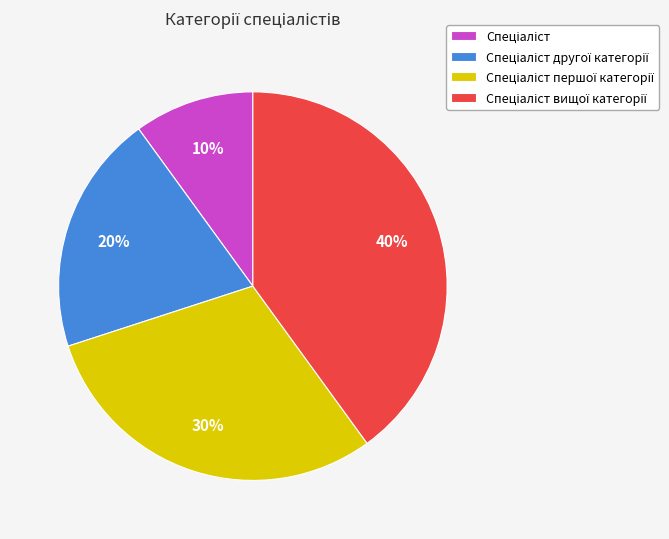

Is there a majority slice in this chart?

No